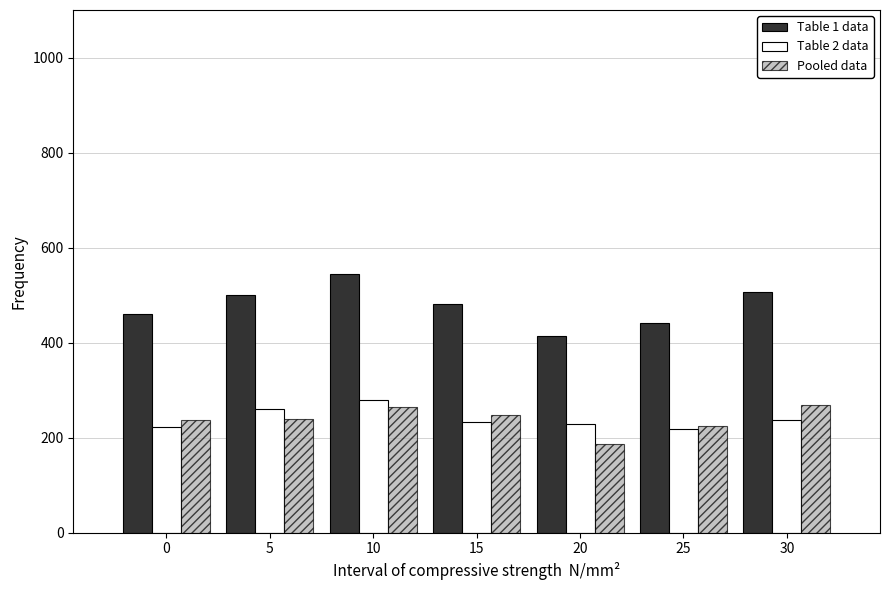

What is the maximum value for Pooled data?

269